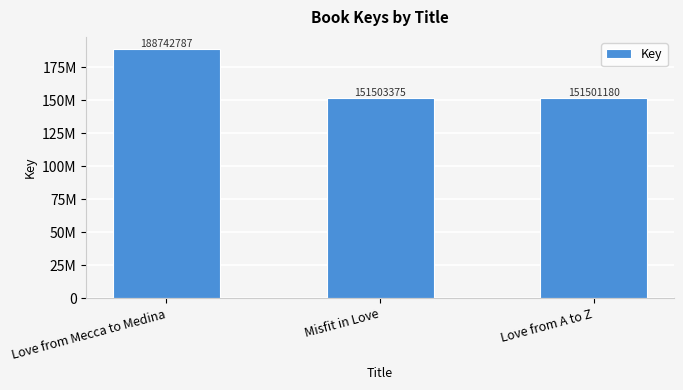

What is the average value?

163915781